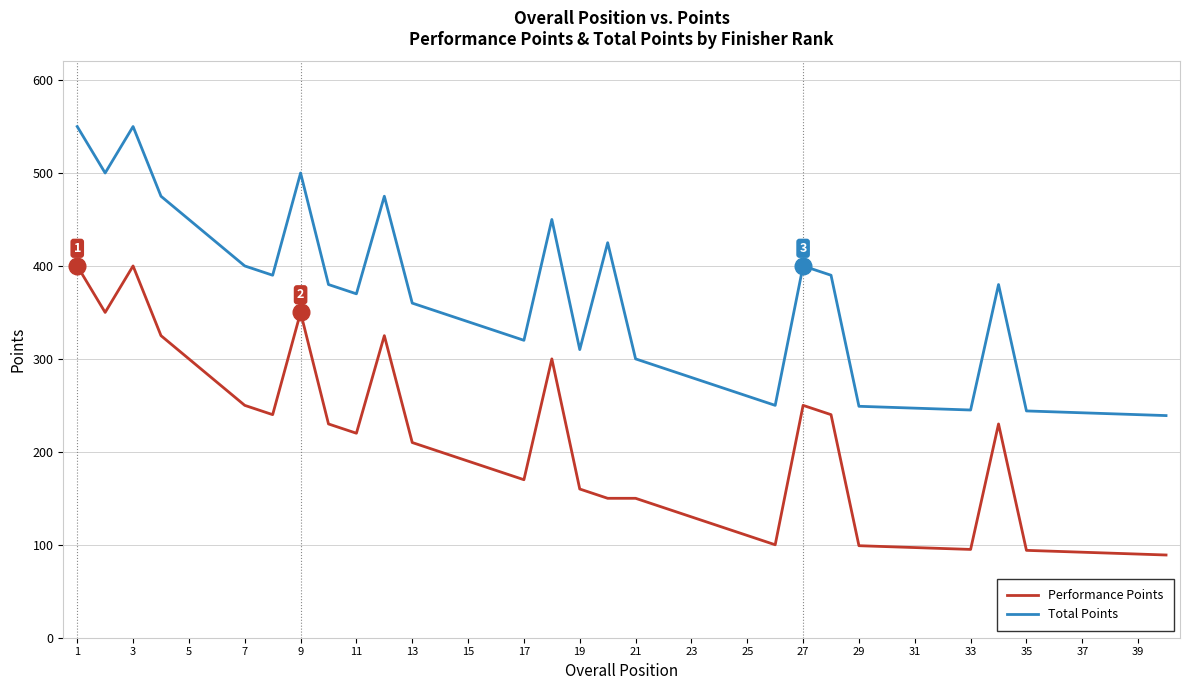

What is the minimum value shown in the chart?

89